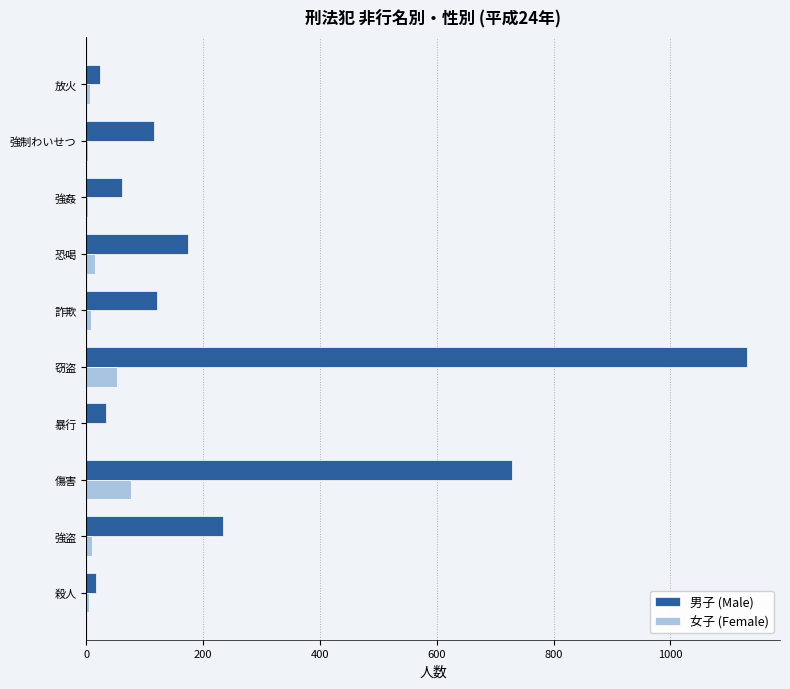

What is the total value across all series at 窃盗?

1183